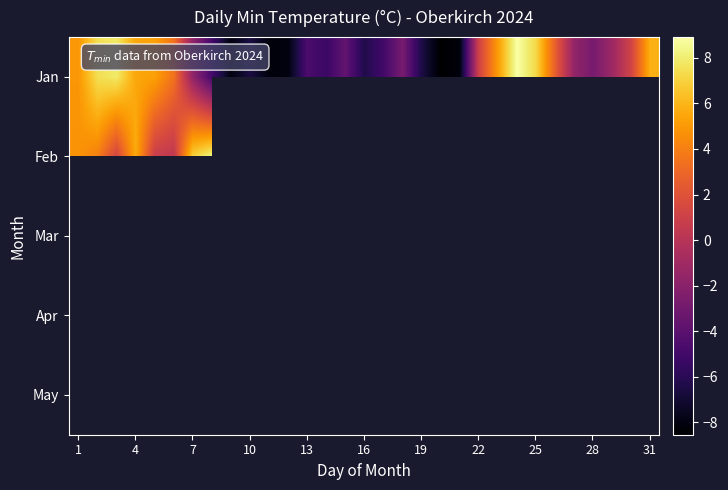

Where is Jan nearest to the value 0?

22